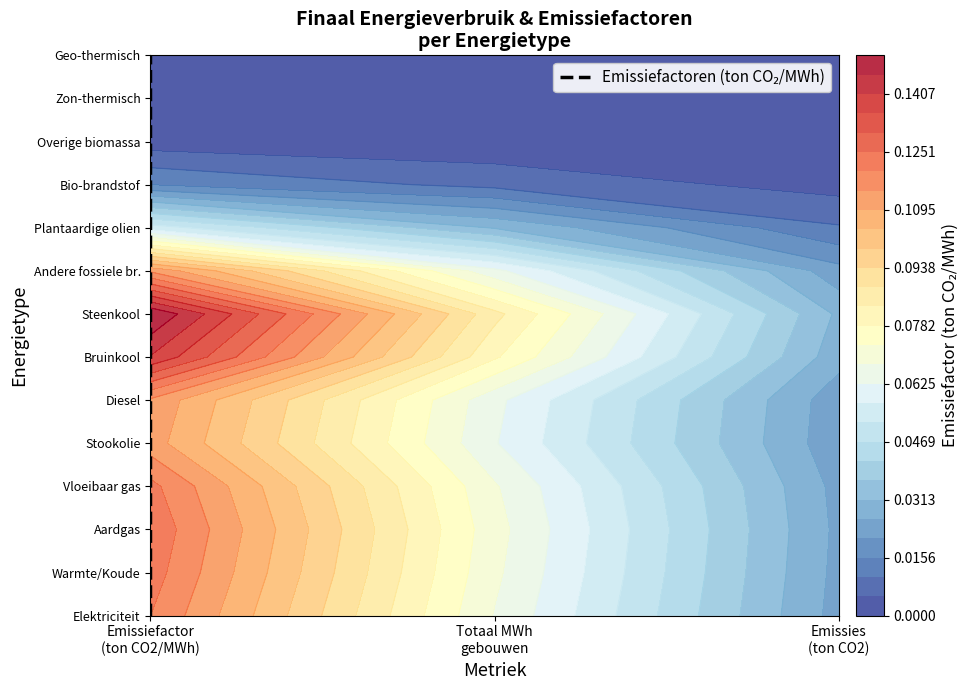

True or false: the data shows 7 at Emissiefactor (ton CO2/MWh).

False